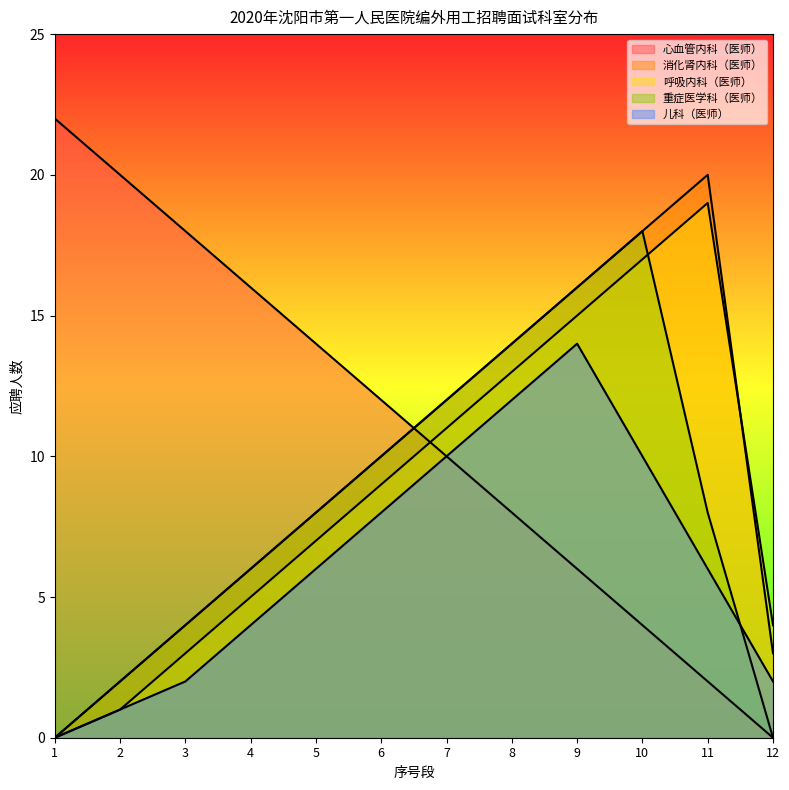

What is the total value across all series at 8?

61